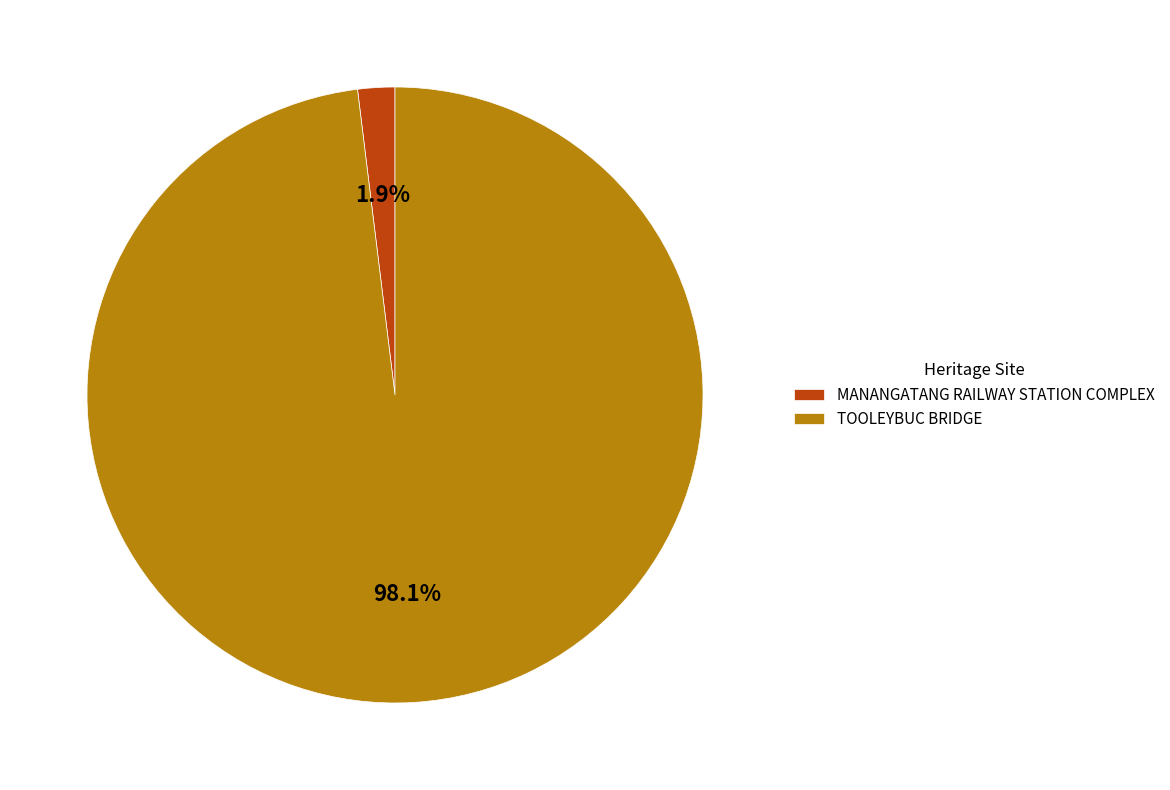

Is TOOLEYBUC BRIDGE the majority of the pie?

Yes